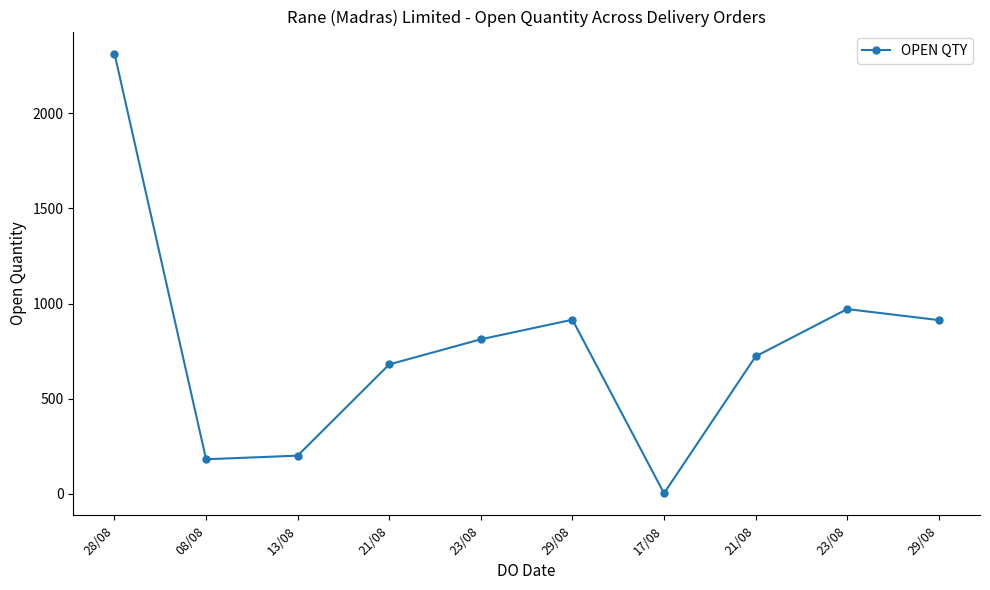

Approximately how many times larger is the value at 29/08 compared to 28/08?

0.4